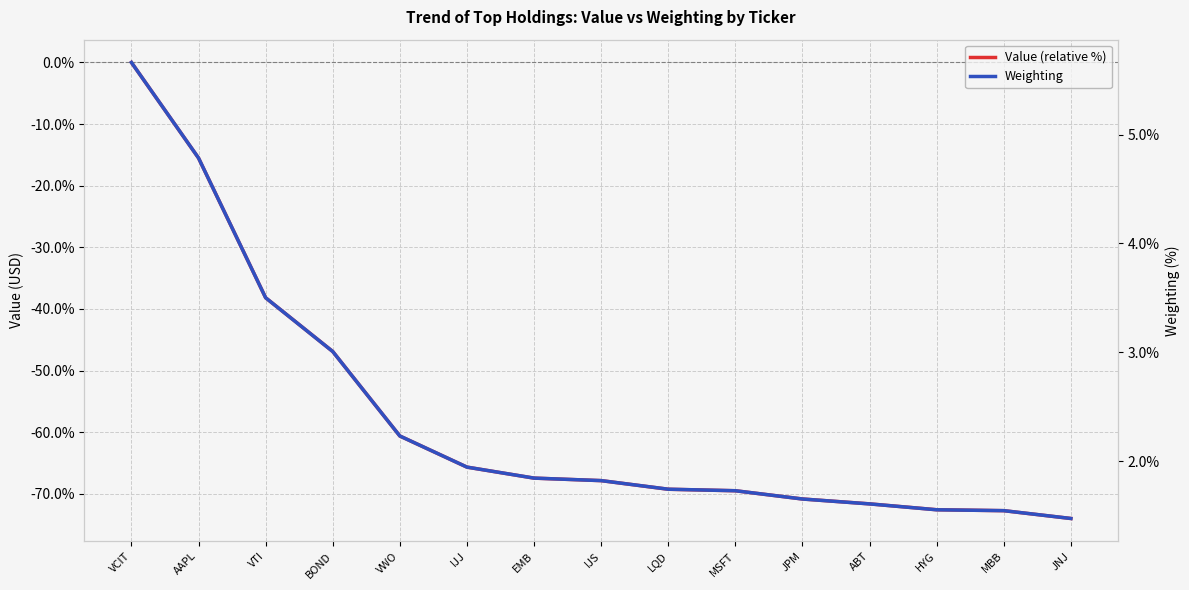

What is the sum of the Weighting values at IJS and ABT?

3.4